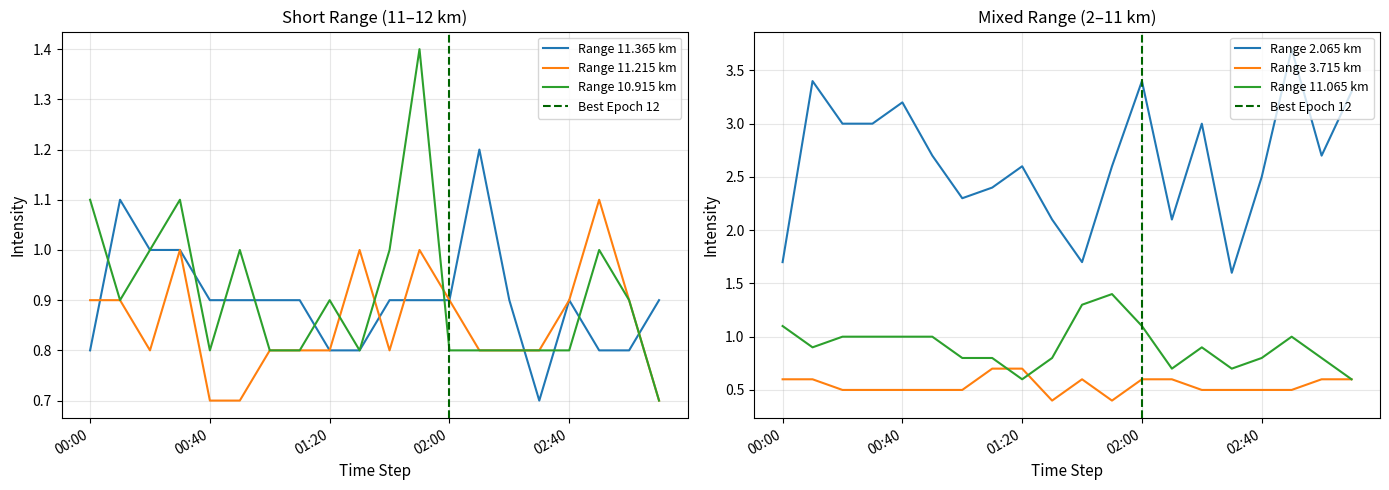

What is the label of the 11th point from the right?

01:30